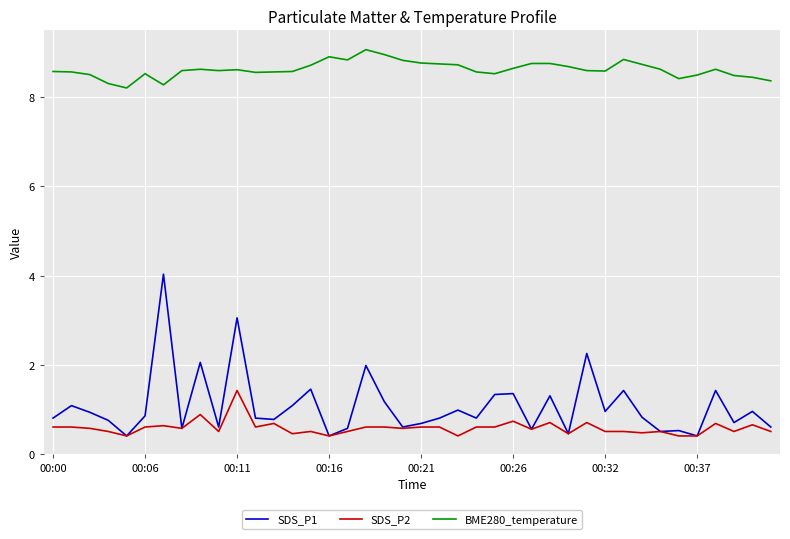

True or false: SDS_P2 and BME280_temperature intersect in this chart.

False